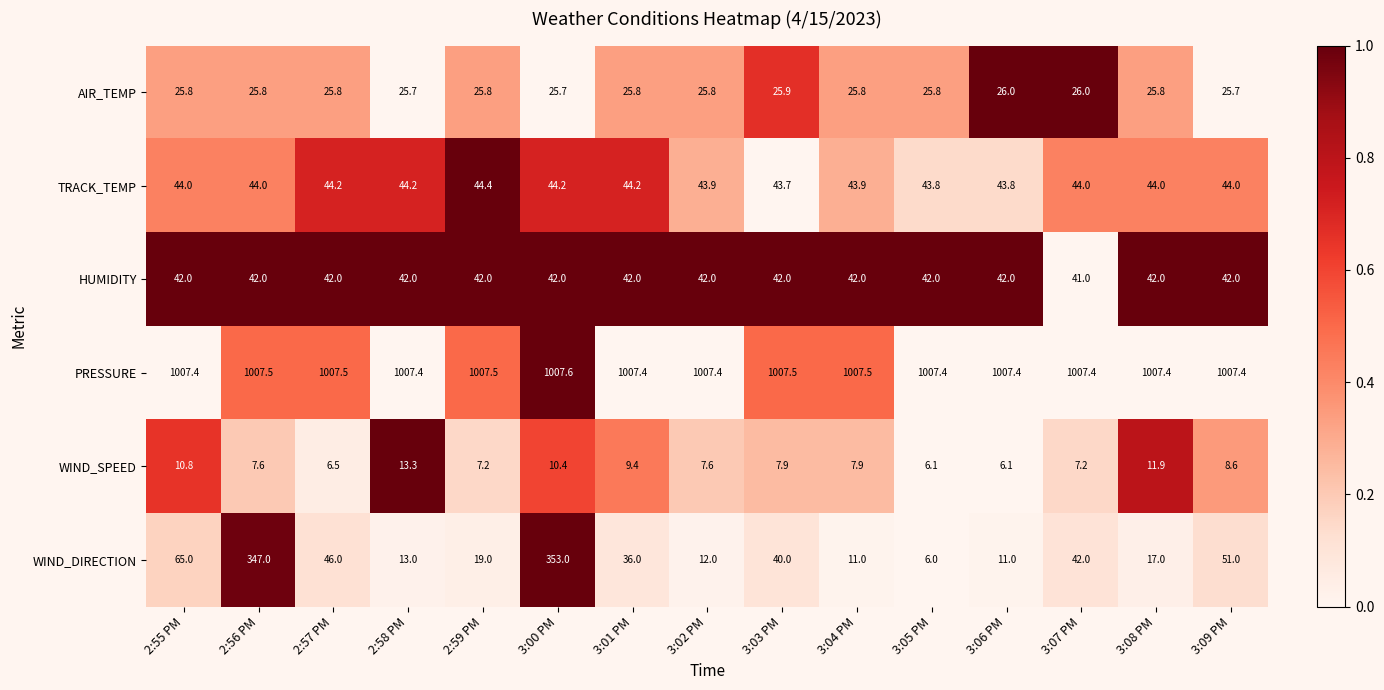

What is the smallest value displayed?

6.0